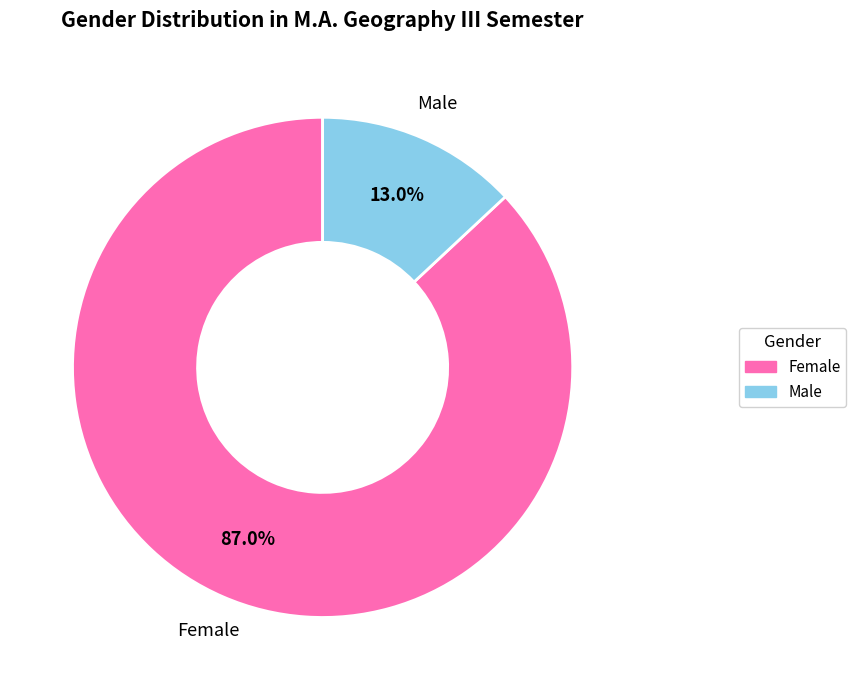

Count the number of slices in the pie.

2